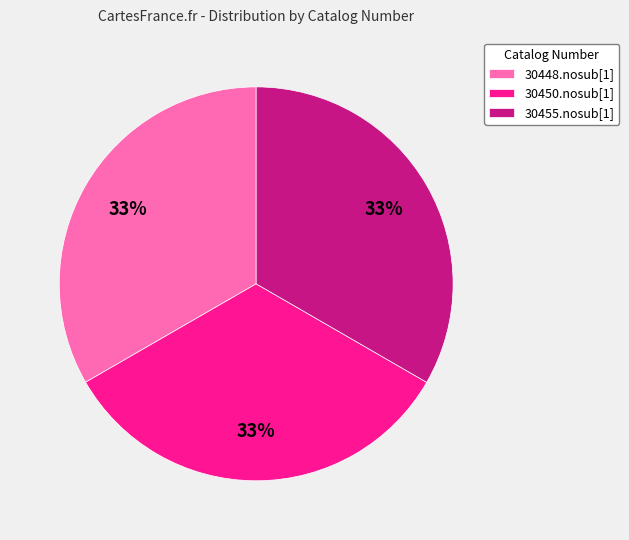

What is the ratio of the value at 30450.nosub[1] to the value at 30448.nosub[1]?

1.0